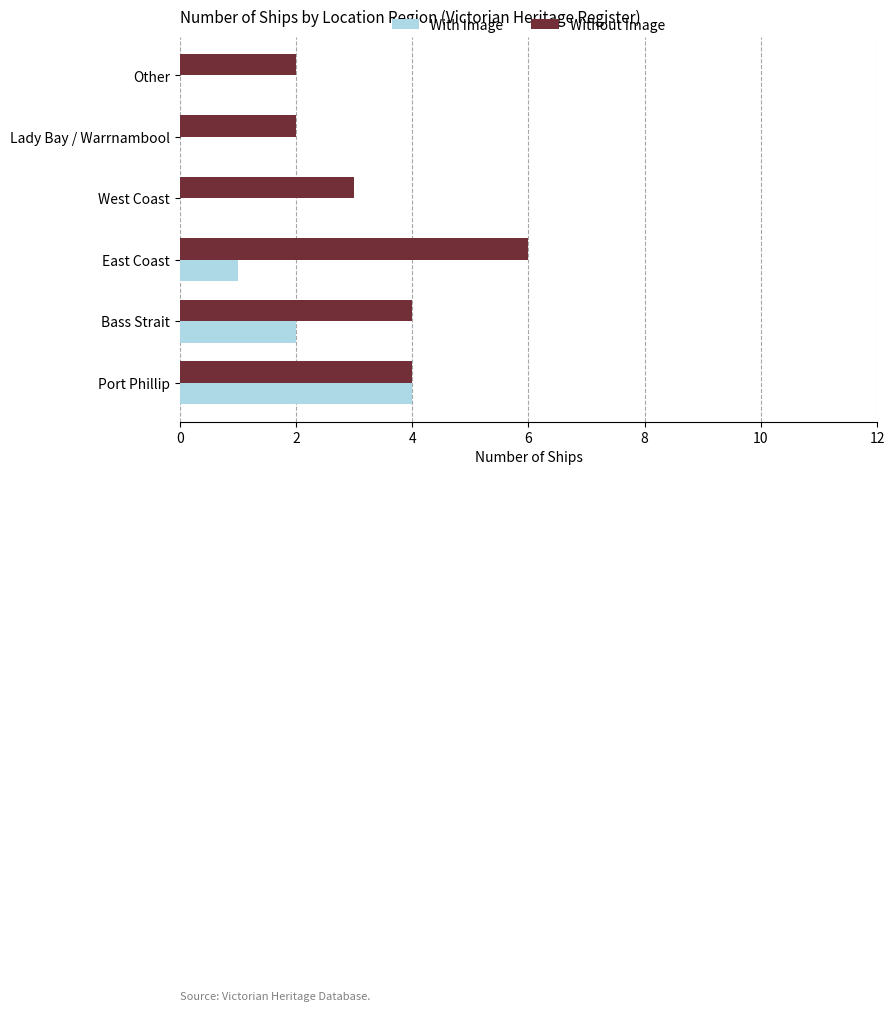

What is the sum of the With Image values at Port Phillip and East Coast?

5